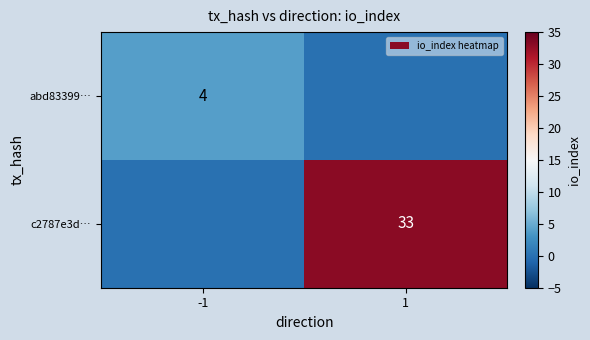

The c2787e3d… series shows 33 at 1. True or false?

True